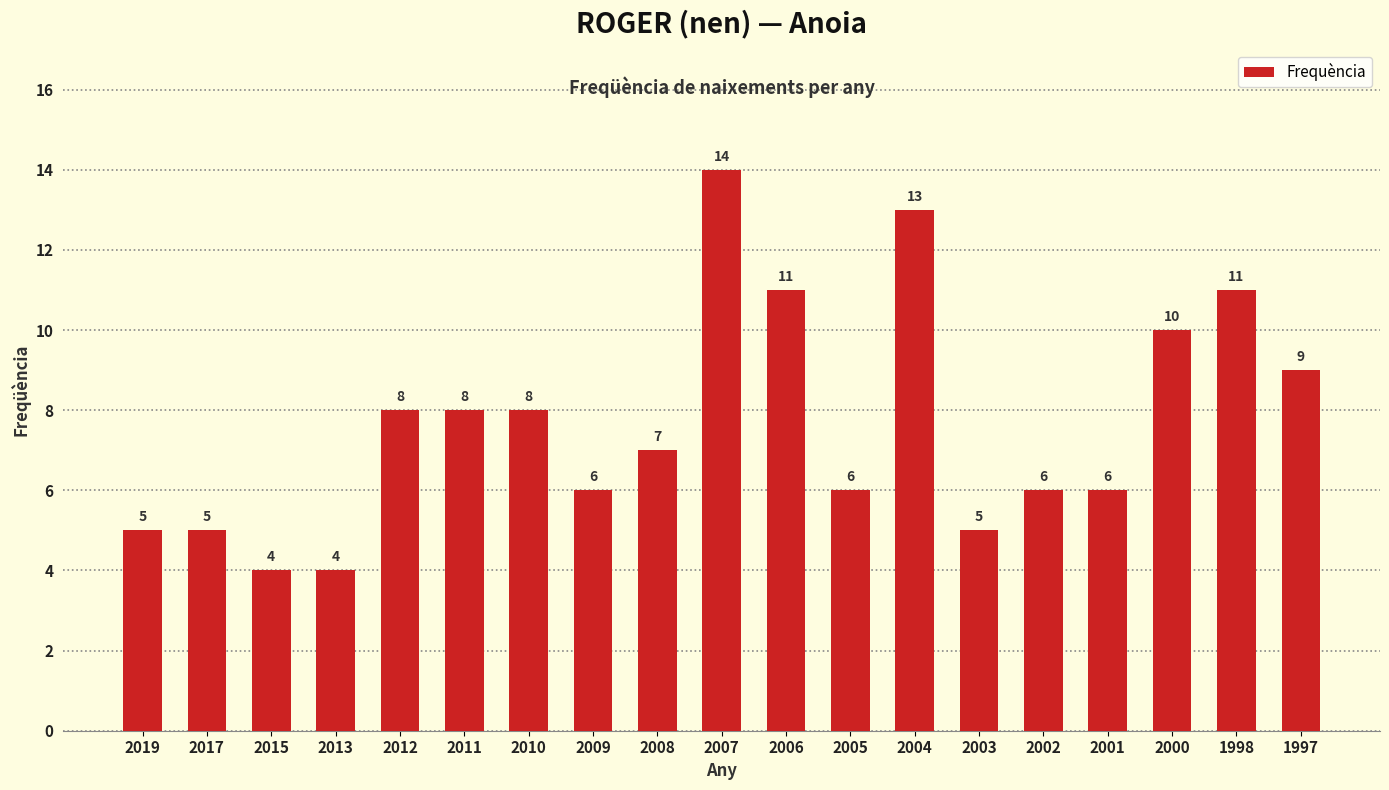

What is the minimum value shown in the chart?

4